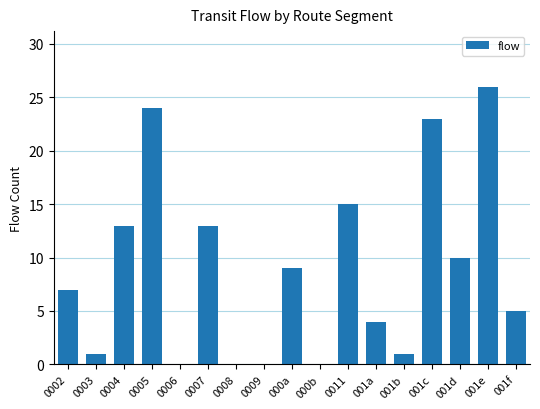

Count the number of data series in this chart.

1